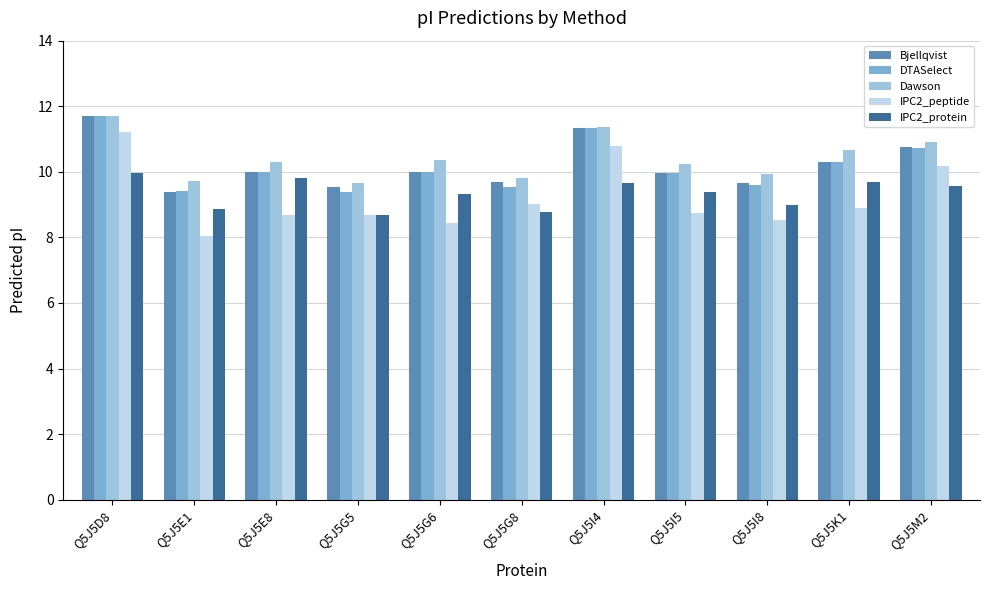

Which series has the widest spread of values?

IPC2_peptide